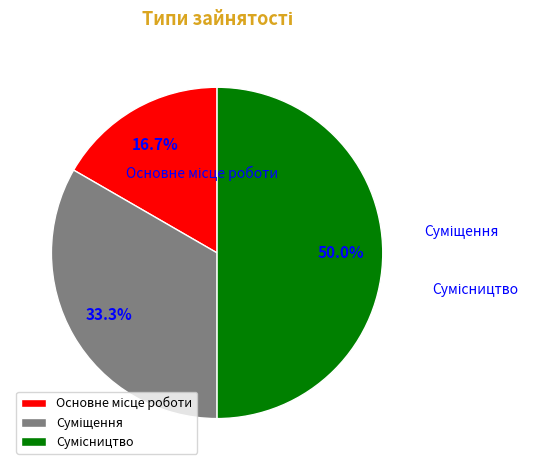

How many slices are in this pie chart?

3